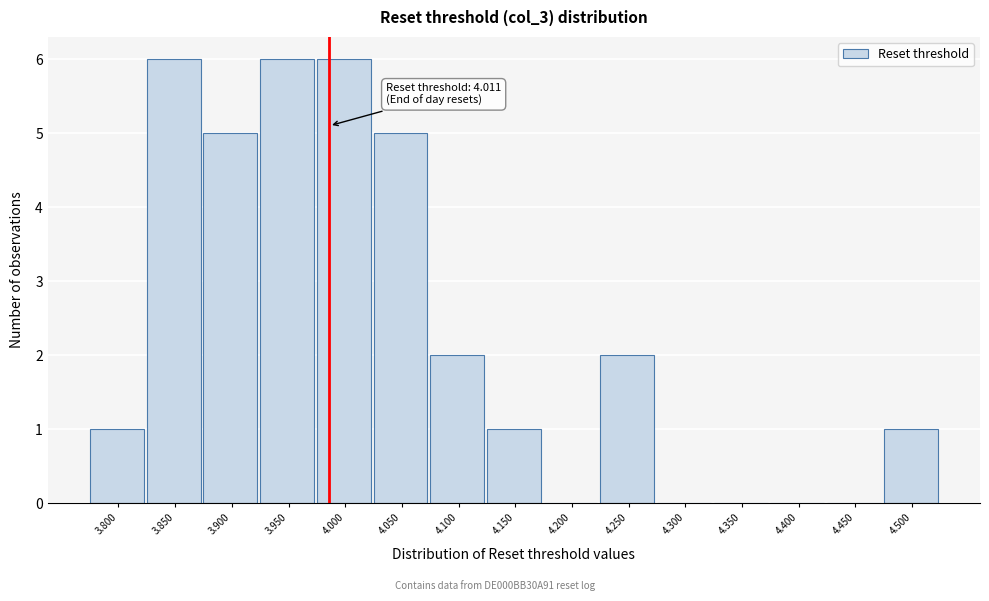

Reading right to left, what are all the values shown in this chart?

4.500=1	4.450=0	4.400=0	4.350=0	4.300=0	4.250=2	4.200=0	4.150=1	4.100=2	4.050=5	4.000=6	3.950=6	3.900=5	3.850=6	3.800=1